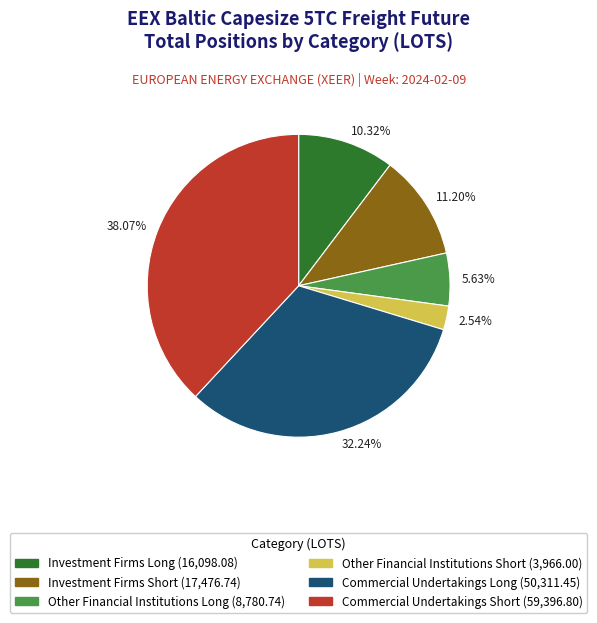

Is there a majority slice in this chart?

No